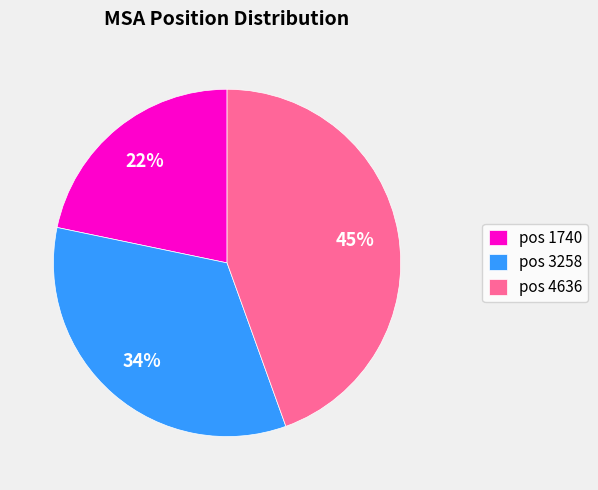

To the nearest percent, what is the difference between the largest and smallest slice percentages?

23%